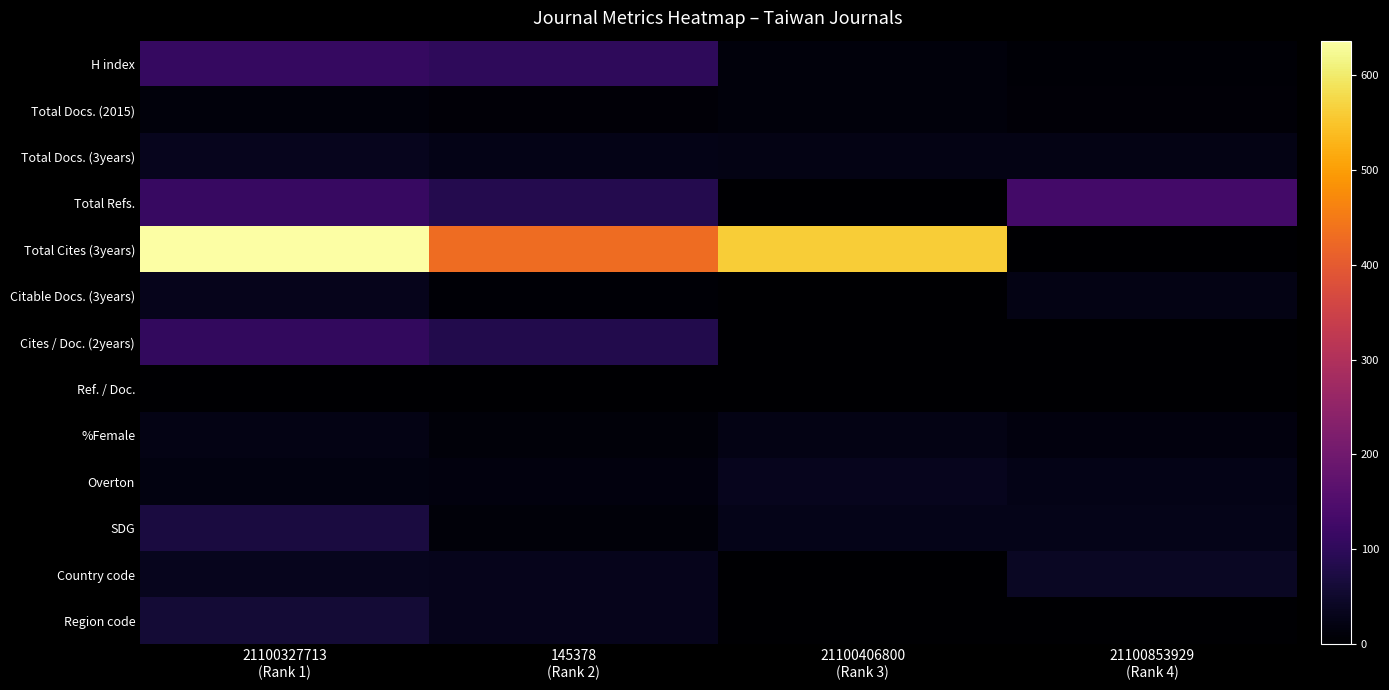

Reading left to right, extract all data points from this chart.

H index: 21100327713
(Rank 1)=111	145378
(Rank 2)=100	21100406800
(Rank 3)=13	21100853929
(Rank 4)=6
Total Docs. (2015): 21100327713
(Rank 1)=14	145378
(Rank 2)=8	21100406800
(Rank 3)=13	21100853929
(Rank 4)=8
Total Docs. (3years): 21100327713
(Rank 1)=34	145378
(Rank 2)=25	21100406800
(Rank 3)=24	21100853929
(Rank 4)=24
Total Refs.: 21100327713
(Rank 1)=113	145378
(Rank 2)=86	21100406800
(Rank 3)=0	21100853929
(Rank 4)=130
Total Cites (3years): 21100327713
(Rank 1)=636	145378
(Rank 2)=428	21100406800
(Rank 3)=560	21100853929
(Rank 4)=1
Citable Docs. (3years): 21100327713
(Rank 1)=30	145378
(Rank 2)=7	21100406800
(Rank 3)=0	21100853929
(Rank 4)=24
Cites / Doc. (2years): 21100327713
(Rank 1)=106	145378
(Rank 2)=82	21100406800
(Rank 3)=0	21100853929
(Rank 4)=0
Ref. / Doc.: 21100327713
(Rank 1)=0	145378
(Rank 2)=0	21100406800
(Rank 3)=0	21100853929
(Rank 4)=0
%Female: 21100327713
(Rank 1)=23	145378
(Rank 2)=10	21100406800
(Rank 3)=23	21100853929
(Rank 4)=16
Overton: 21100327713
(Rank 1)=18	145378
(Rank 2)=17	21100406800
(Rank 3)=33	21100853929
(Rank 4)=25
SDG: 21100327713
(Rank 1)=71	145378
(Rank 2)=12	21100406800
(Rank 3)=28	21100853929
(Rank 4)=29
Country code: 21100327713
(Rank 1)=34	145378
(Rank 2)=30	21100406800
(Rank 3)=0	21100853929
(Rank 4)=41
Region code: 21100327713
(Rank 1)=62	145378
(Rank 2)=30	21100406800
(Rank 3)=0	21100853929
(Rank 4)=0